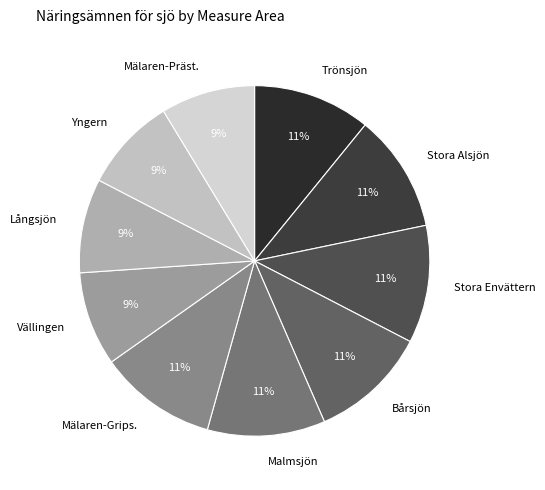

How many segments does this pie chart have?

10